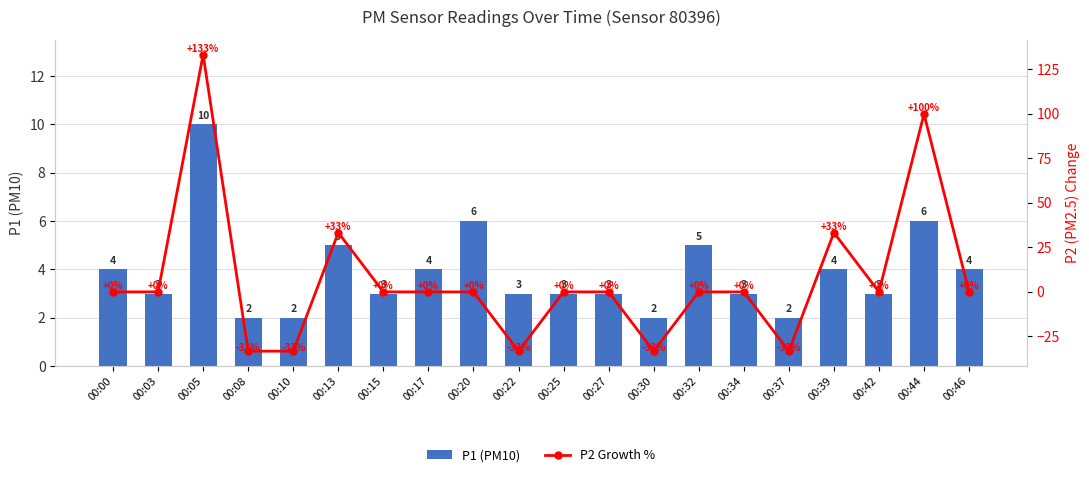

How many data points does each series have?

20